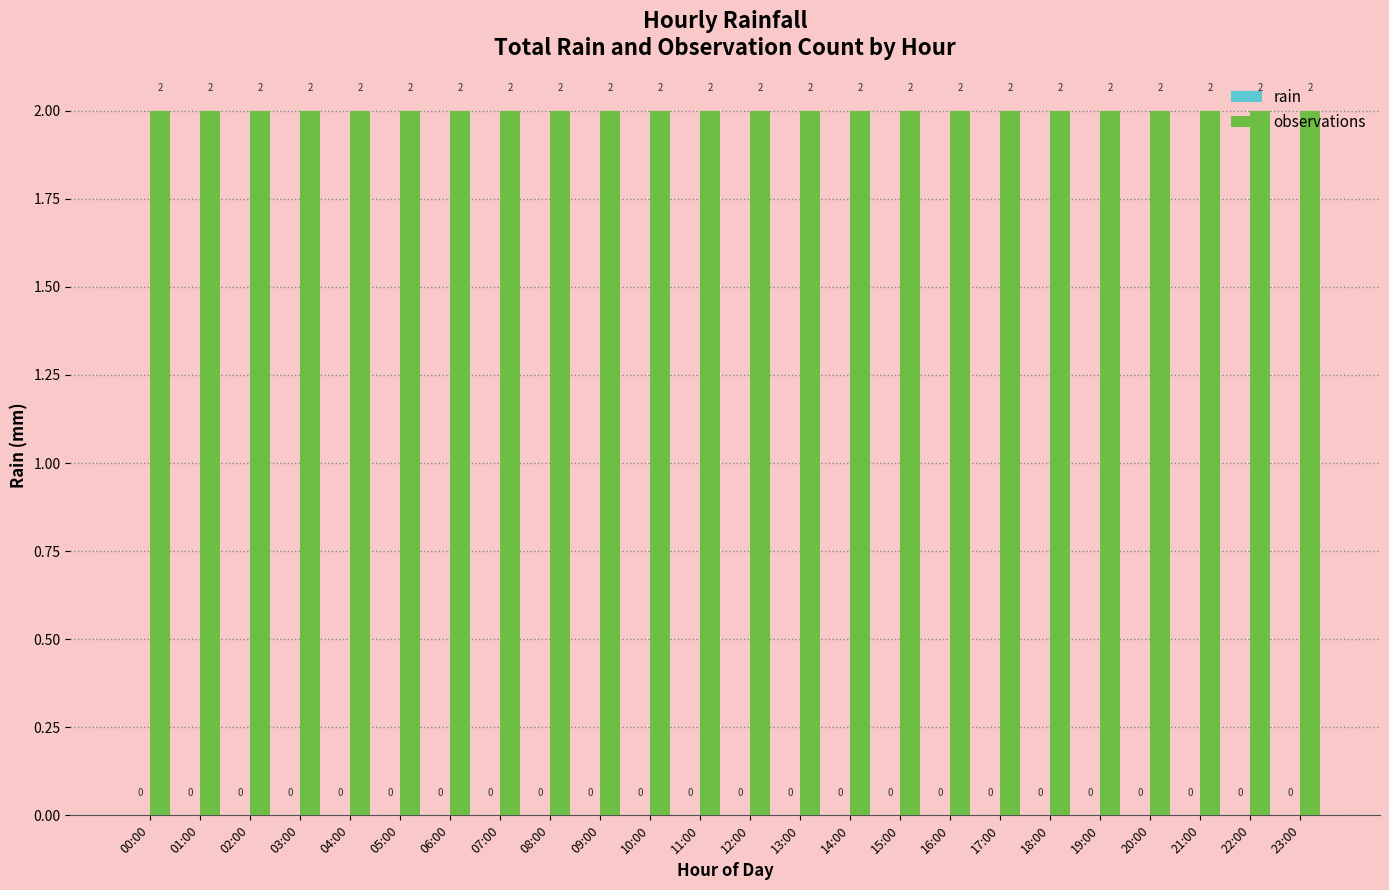

Rank the categories by observations value from lowest to highest.

00:00, 01:00, 02:00, 03:00, 04:00, 05:00, 06:00, 07:00, 08:00, 09:00, 10:00, 11:00, 12:00, 13:00, 14:00, 15:00, 16:00, 17:00, 18:00, 19:00, 20:00, 21:00, 22:00, 23:00